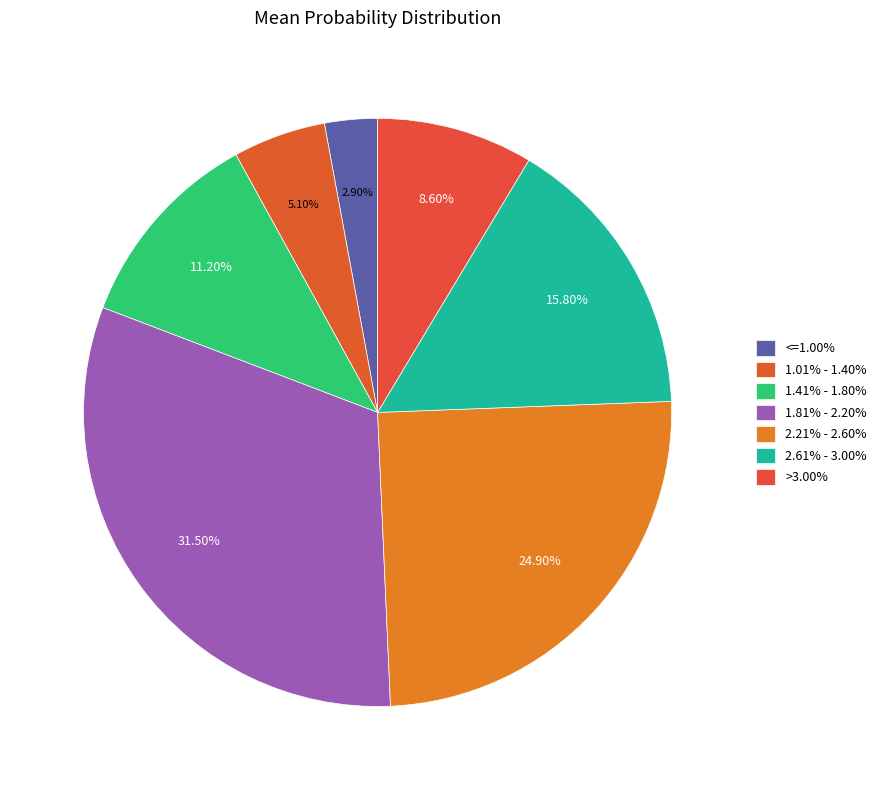

What is the change in value from 1.81% - 2.20% to >3.00%?

-22.9